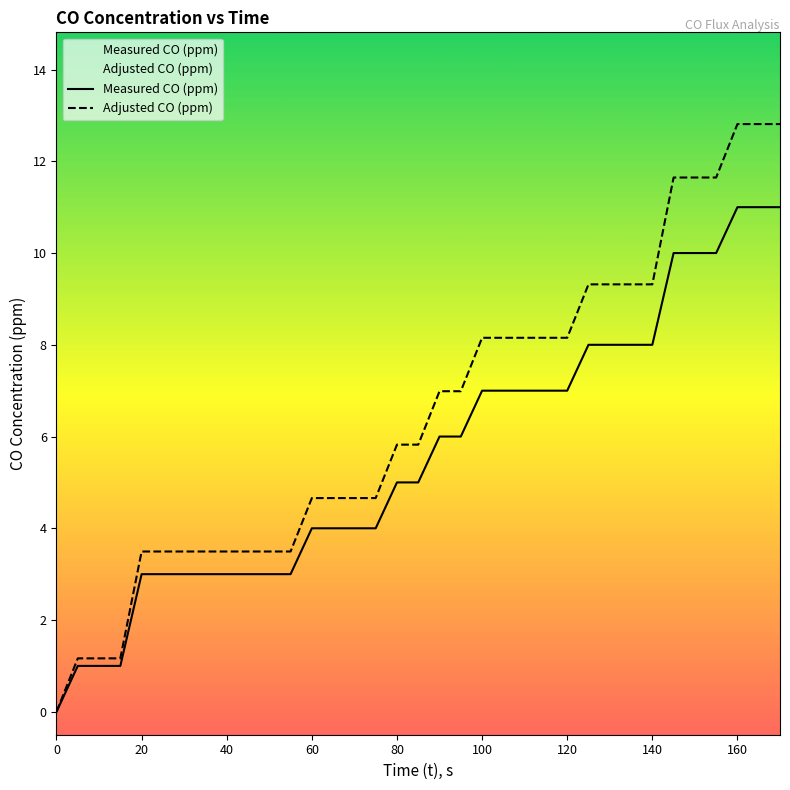

What is the average value of the Measured CO (ppm) series?

5.6